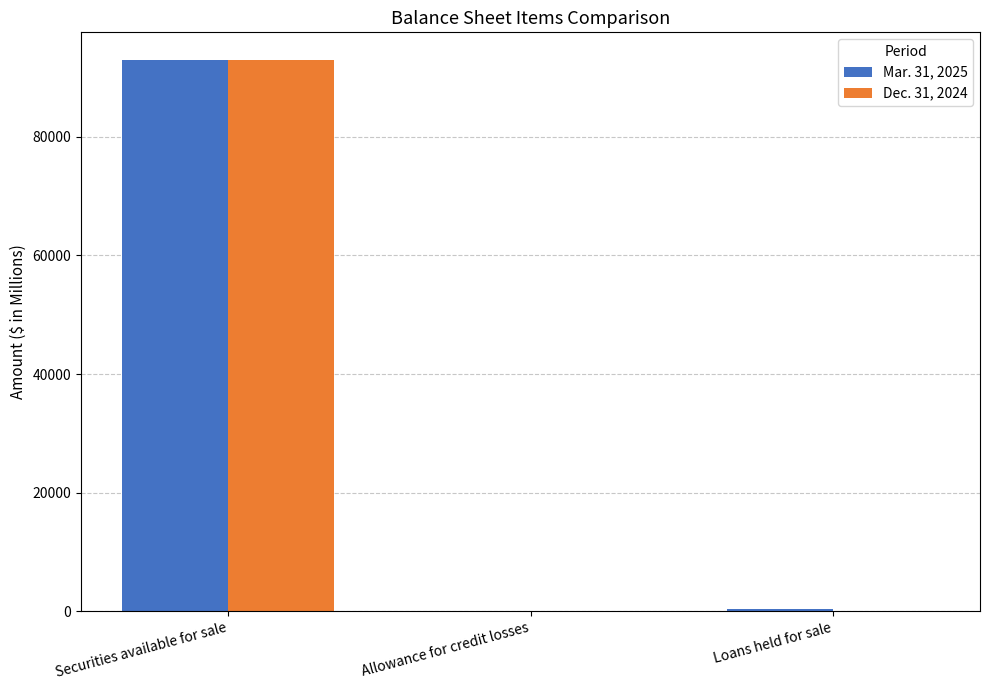

The Dec. 31, 2024 series shows 33032 at Securities available for sale. True or false?

False